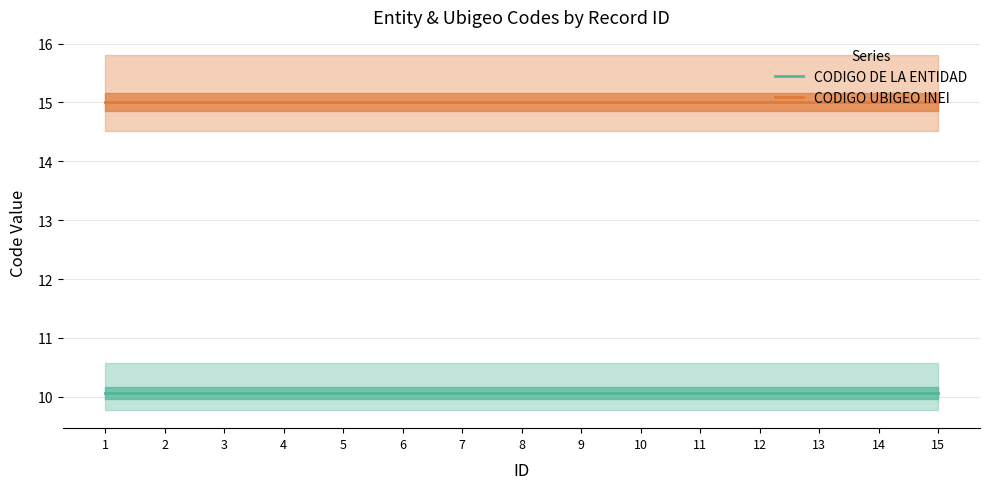

Which category has the highest value across all series?

1